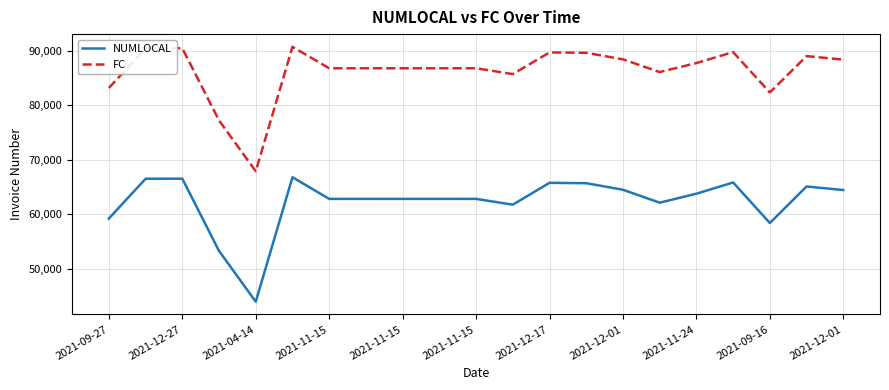

What is the minimum value for NUMLOCAL?

43916